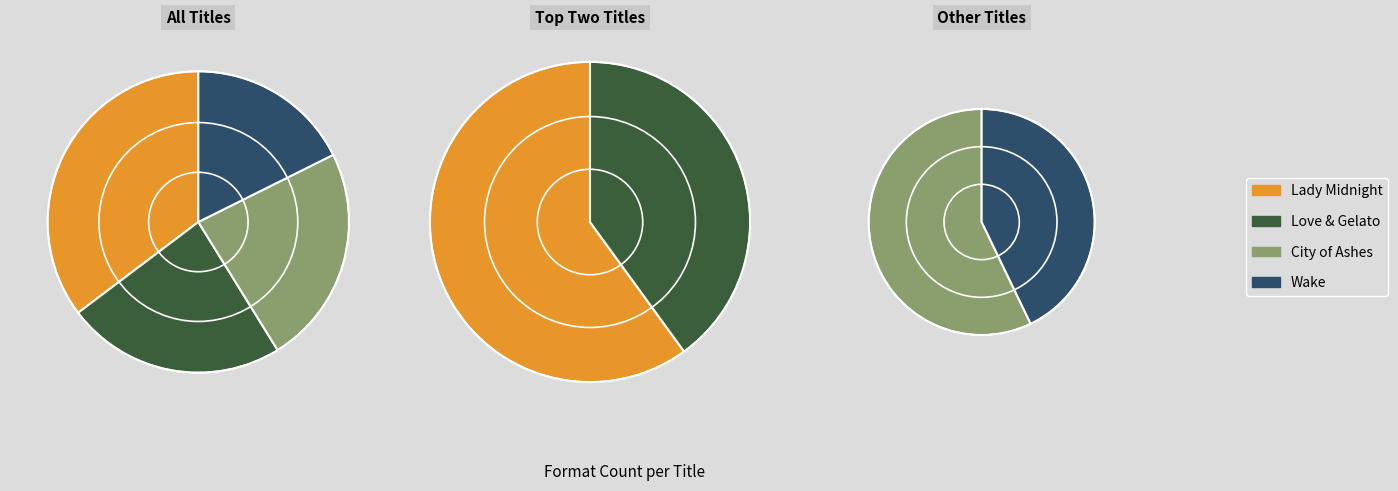

Is it true that Love & Gelato is 31% of the pie?

False